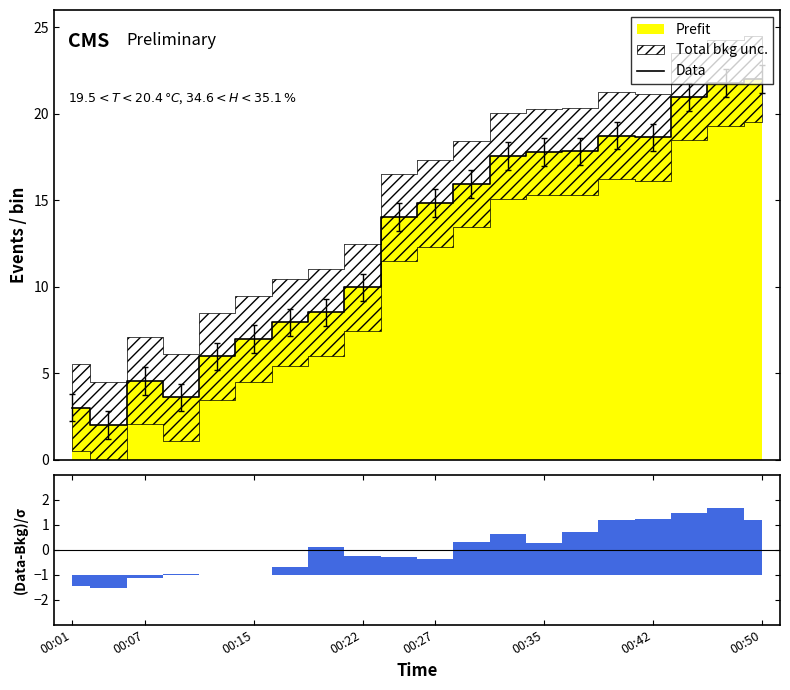

What is the lowest value of the Data series?

2.0